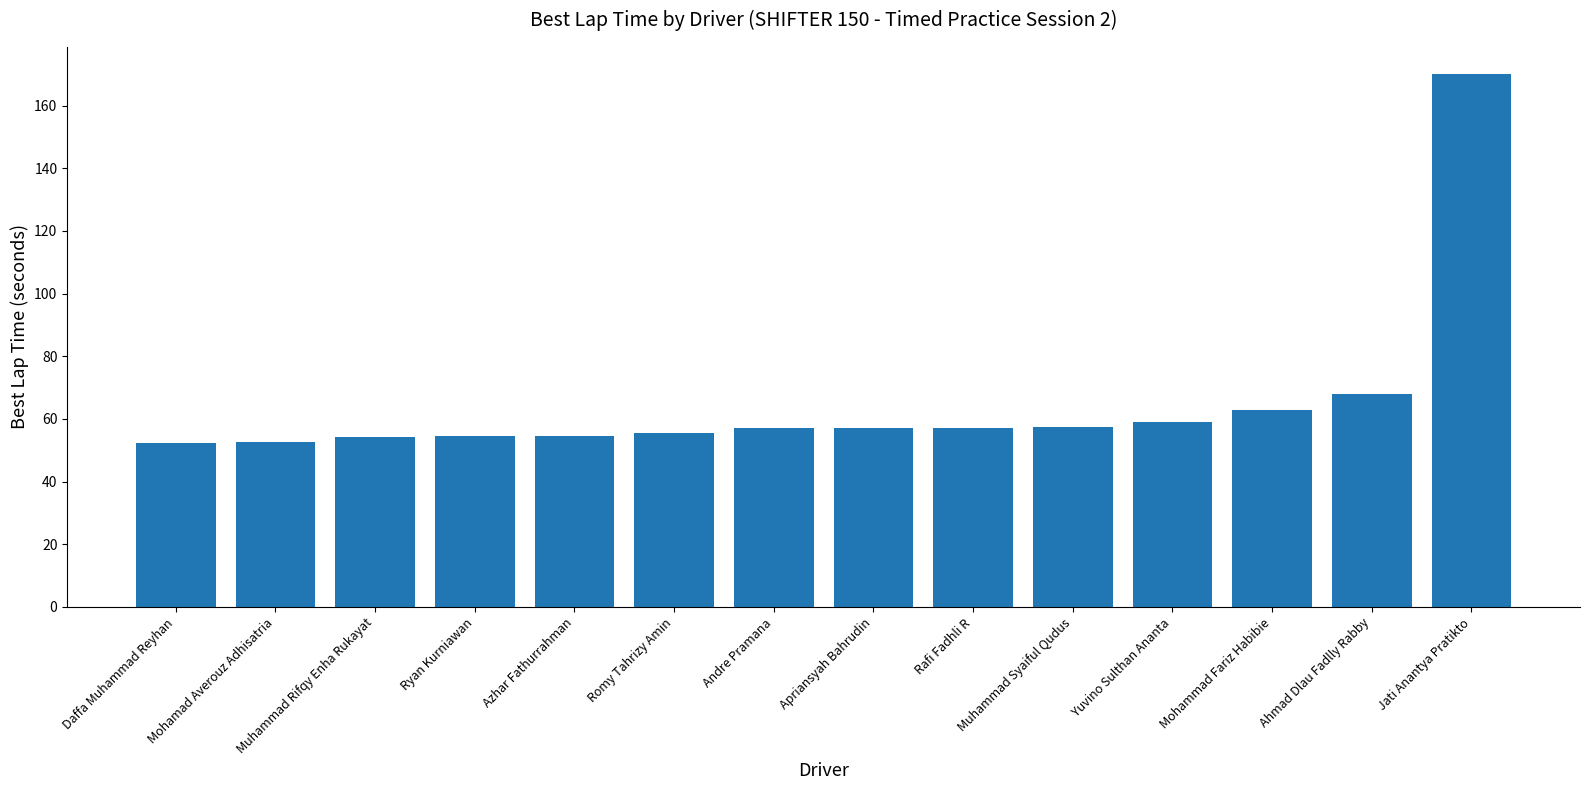

The chart shows a value of 54.2 at Muhammad Rifqy Enha Rukayat. True or false?

True